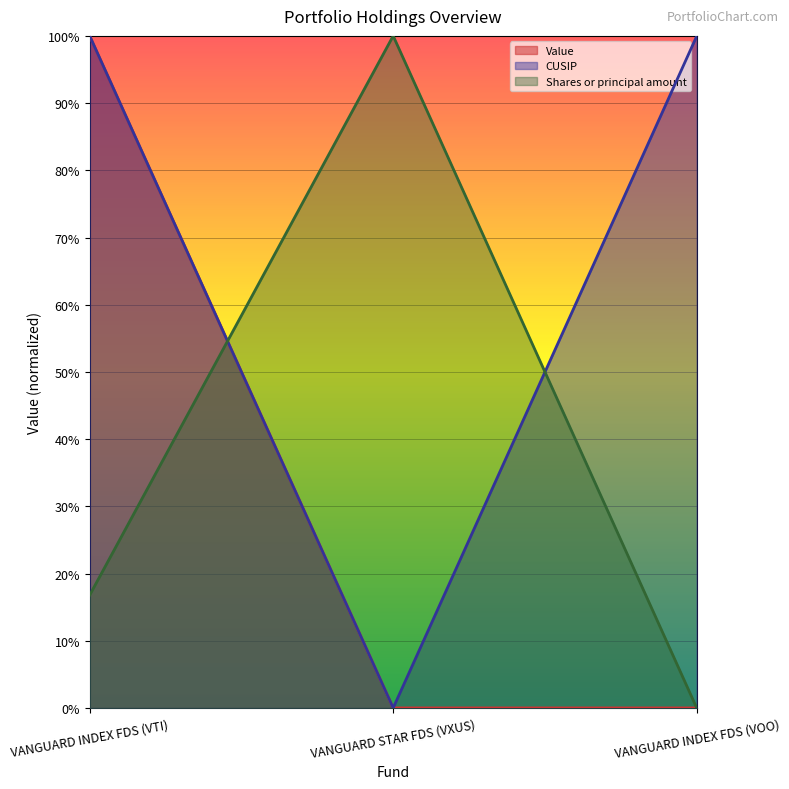

List the series in order of their peak value, highest first.

Value, CUSIP, Shares or principal amount